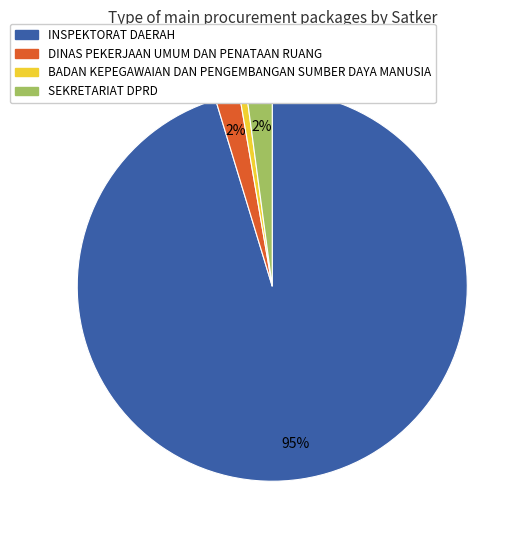

Is there any slice that represents more than half of the pie?

Yes